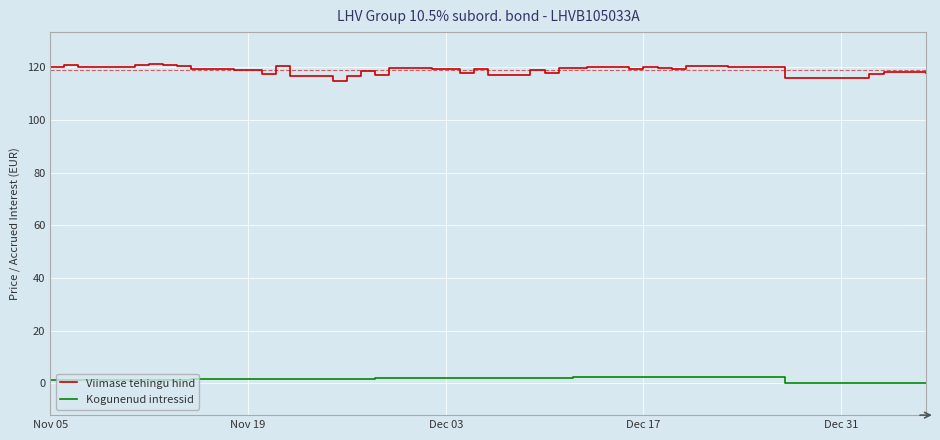

At how many categories does at least one series exceed 64?

40